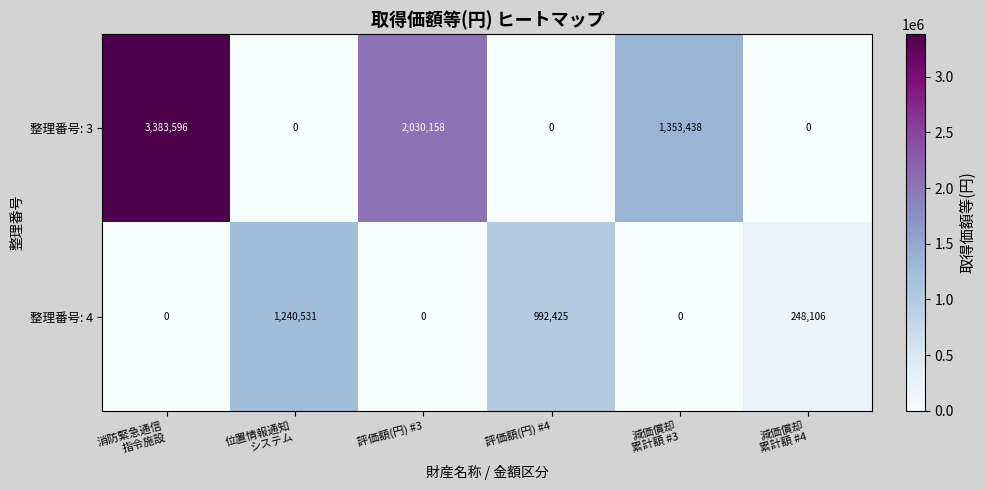

What is the difference between the maximum and minimum values in the 整理番号: 4 series?

1240531